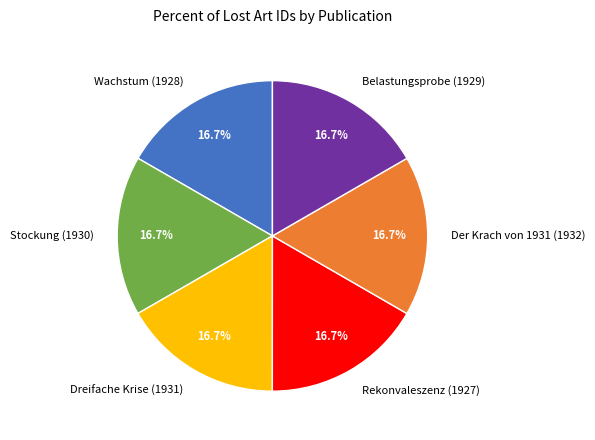

Is it true that Rekonvaleszenz (1927) is 6% of the pie?

False